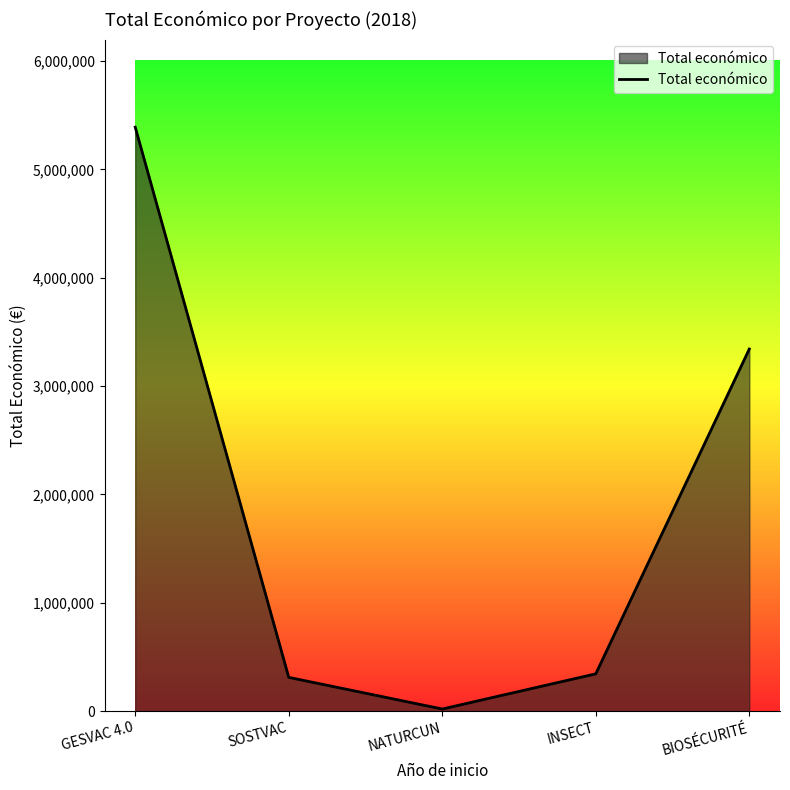

Reading left to right, transcribe all the data shown in this chart.

GESVAC 4.0=5390598	SOSTVAC=311553	NATURCUN=19478	INSECT=344243	BIOSÉCURITÉ=3342252